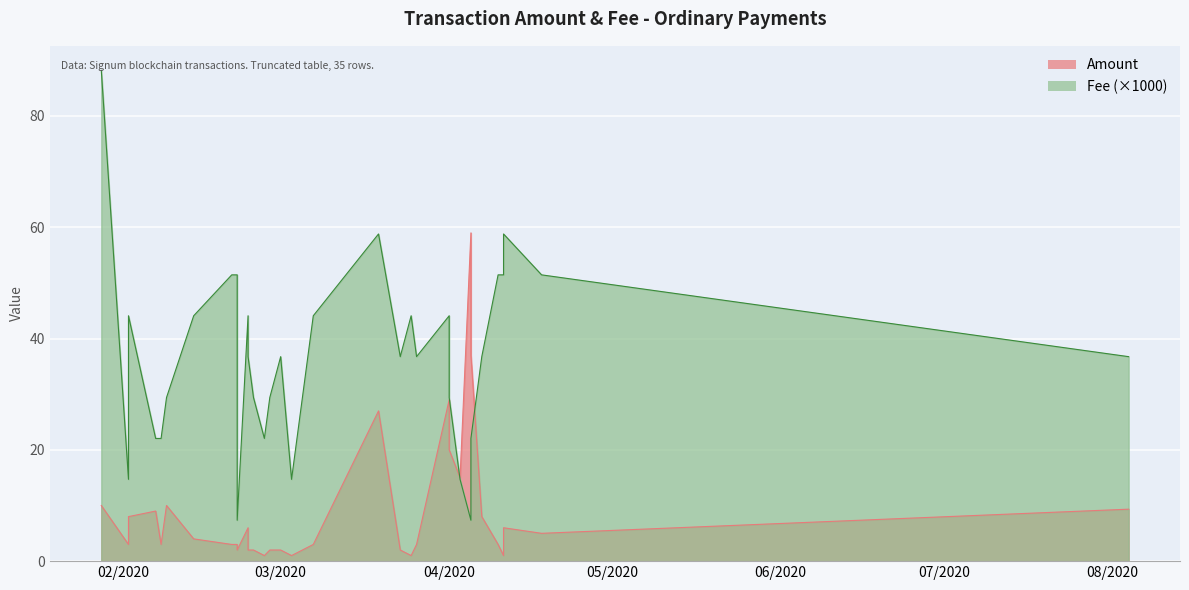

Which category has the lowest value in the Fee series?

2020-02-22